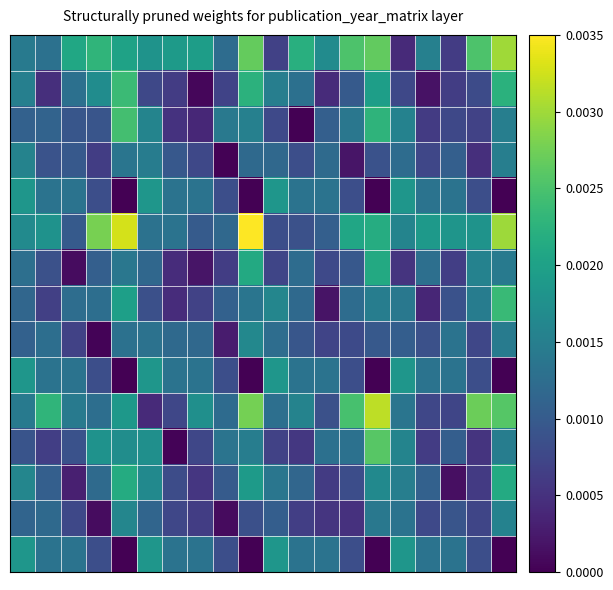

How many series are shown in this chart?

15